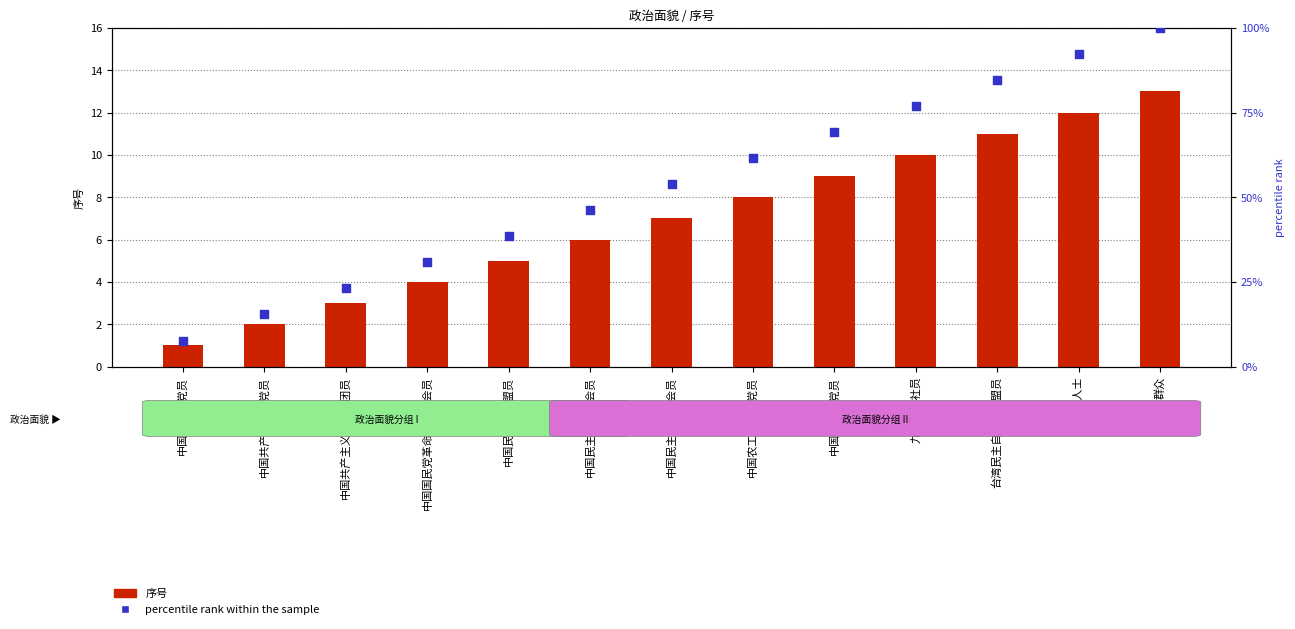

Which series reaches the maximum Y coordinate?

percentile rank within the sample